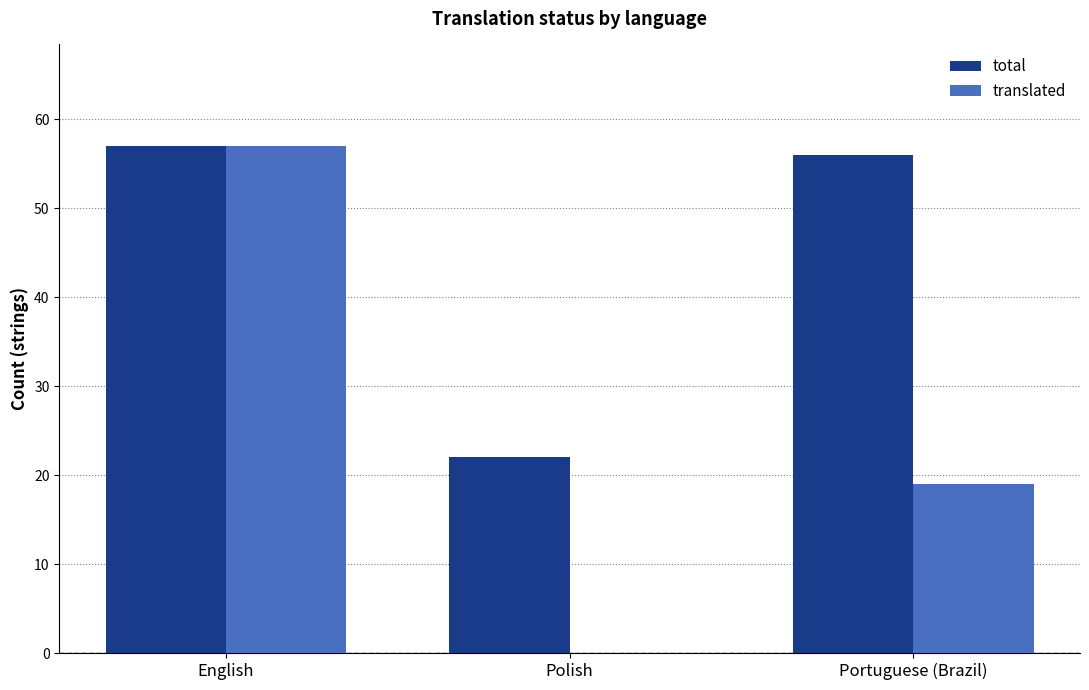

At which category does the chart reach its peak across all series?

English